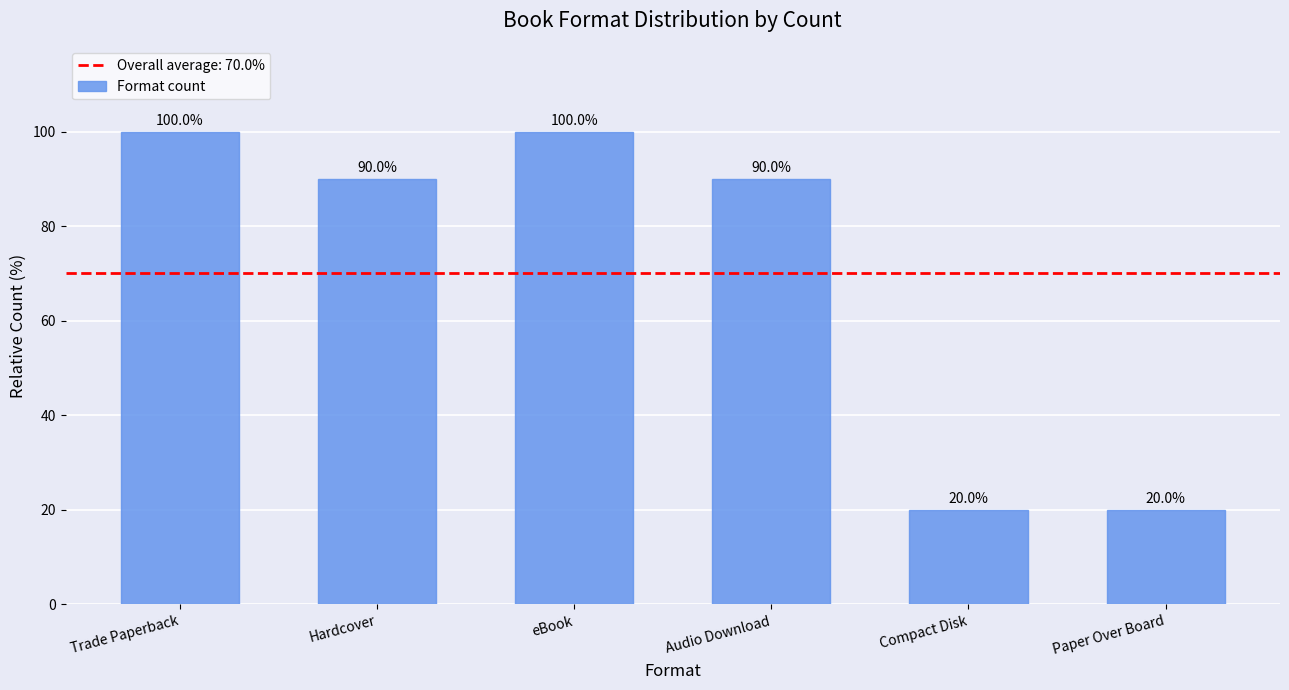

Count the number of categories in the chart.

6